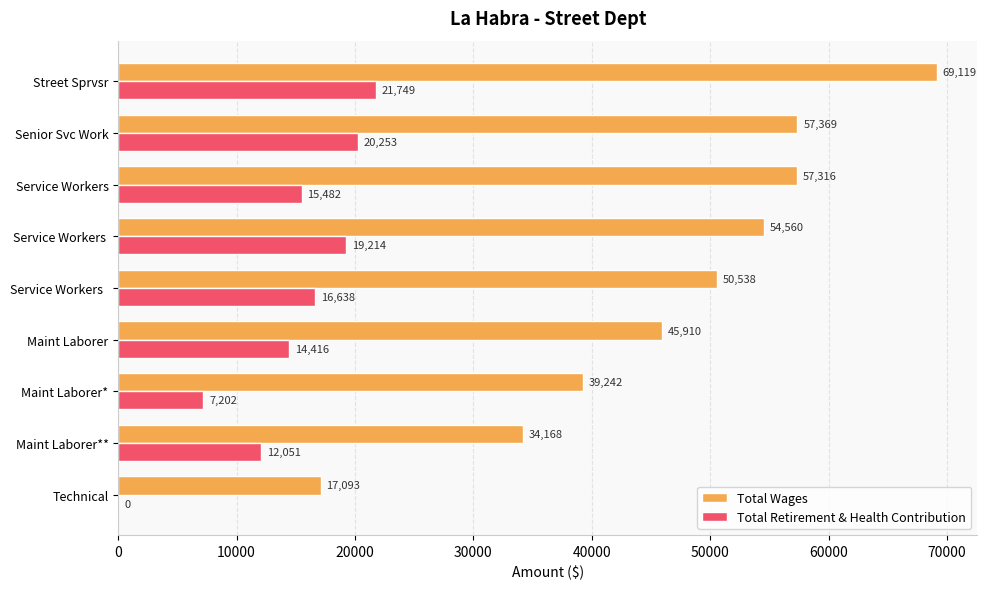

Count the number of categories in the chart.

9